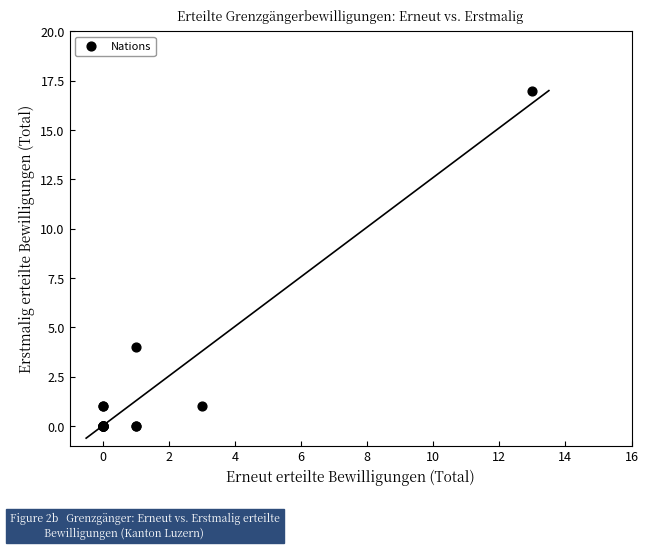

What Y value in the scatter plot is closest to 8?

4